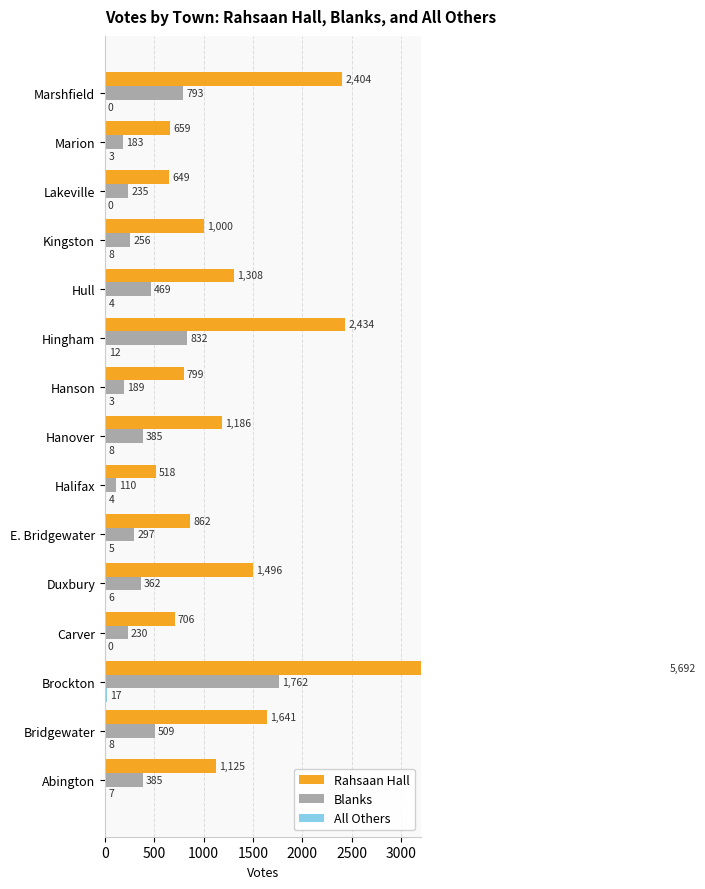

Rank the series by their average value, from lowest to highest.

All Others, Blanks, Rahsaan Hall